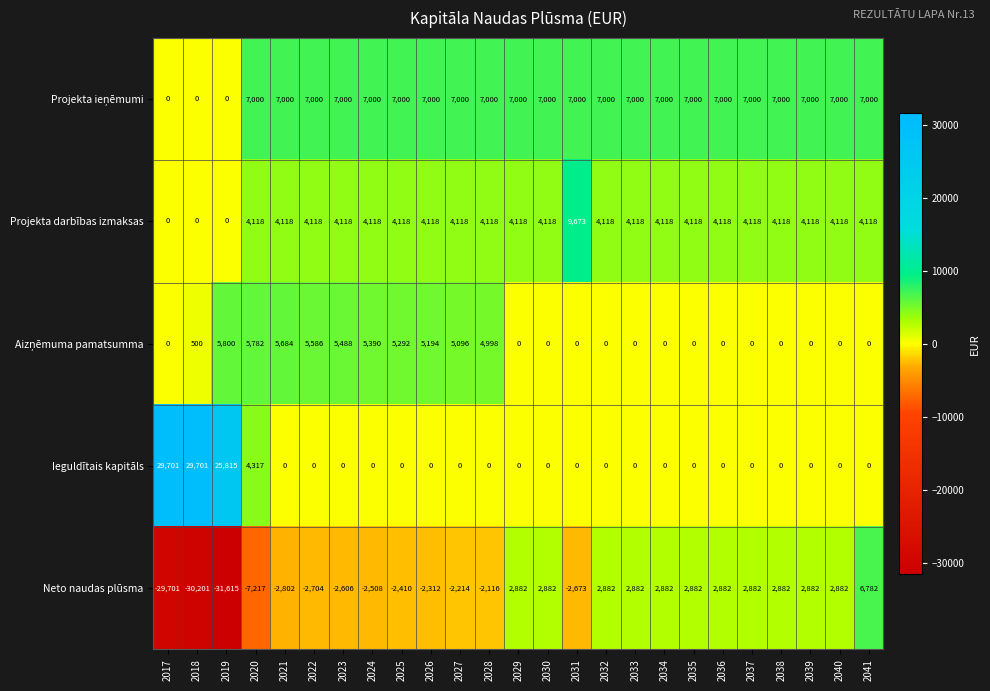

Count the number of data series in this chart.

5